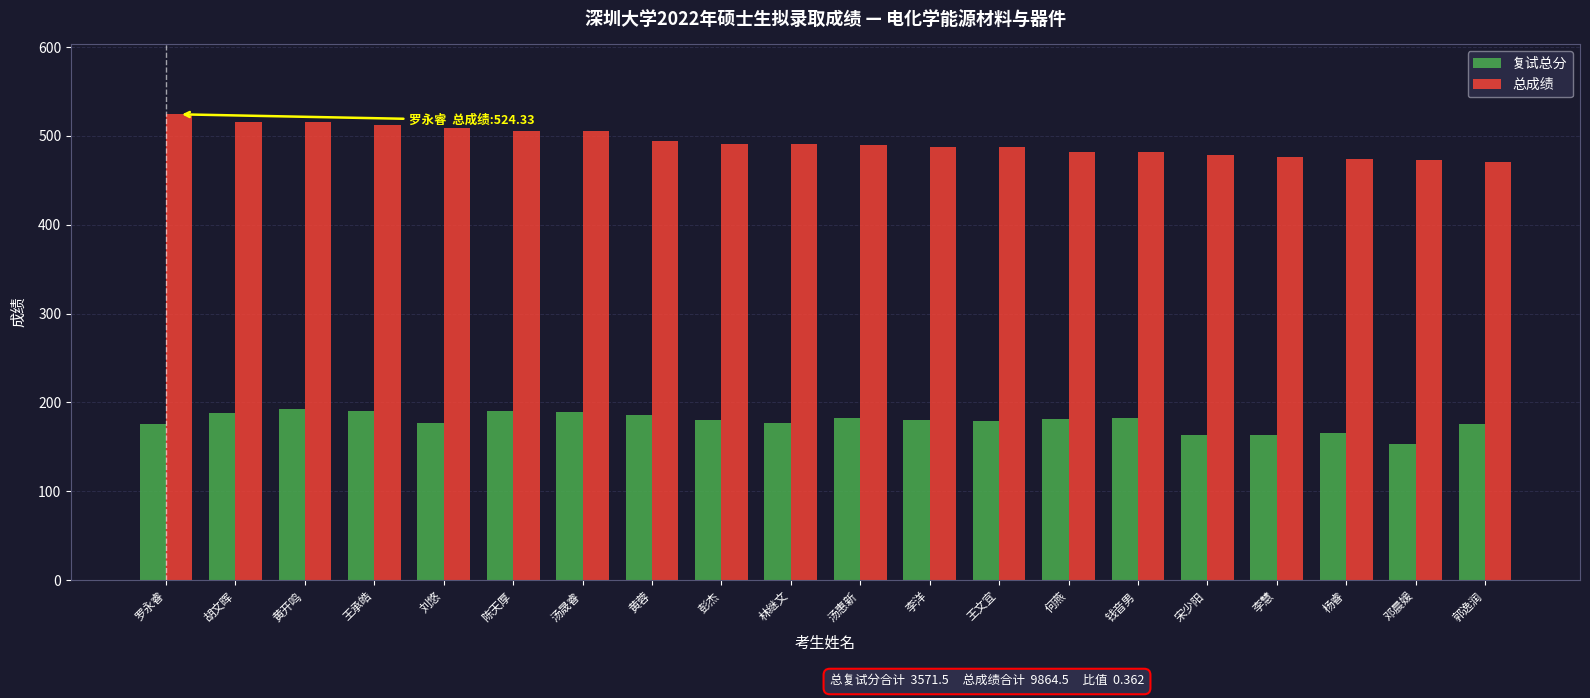

What is the sum of all 复试总分 values?

3571.5